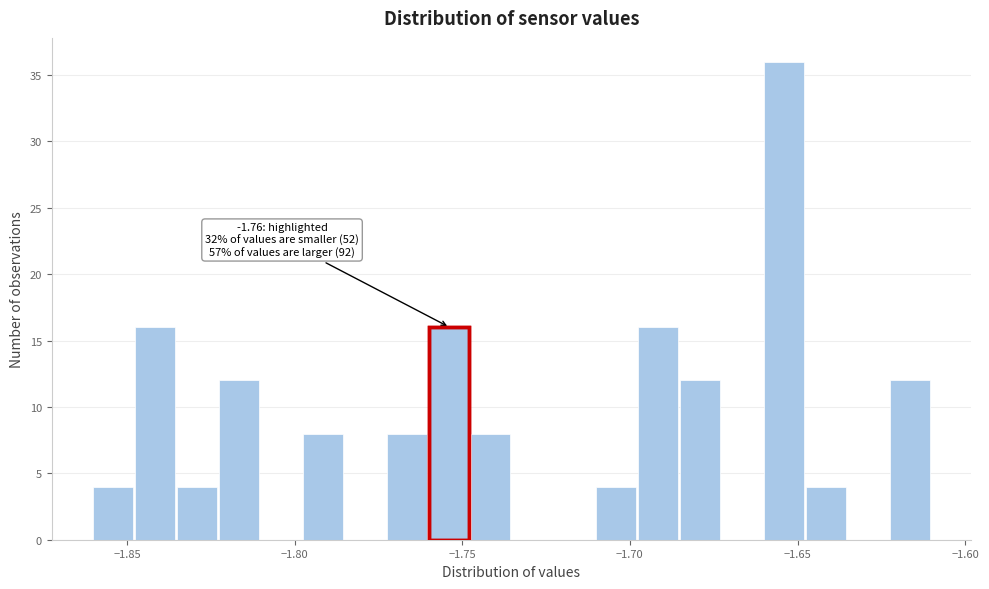

Read against the x-axis, roughly where is the centre of the tallest bar?

-1.655